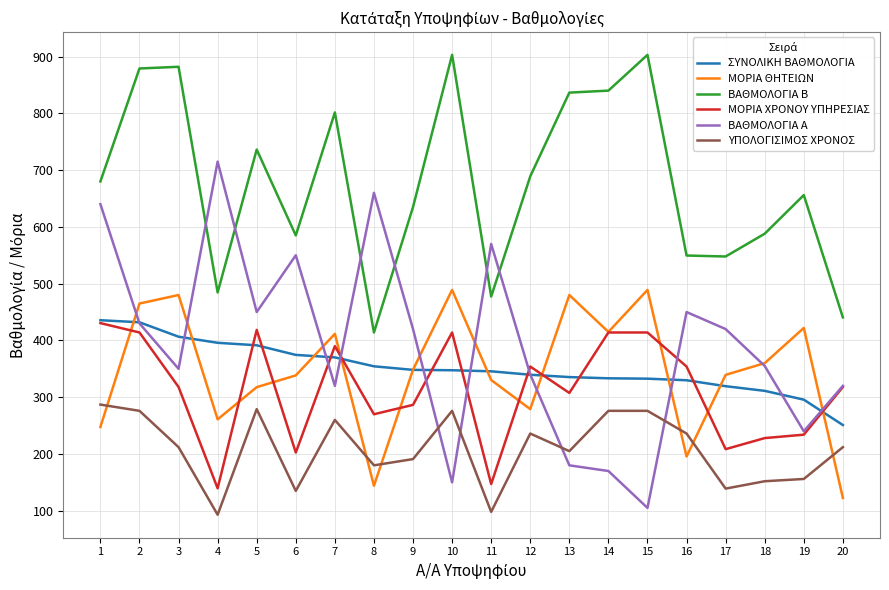

Where is the first local maximum for ΒΑΘΜΟΛΟΓΙΑ Α?

4